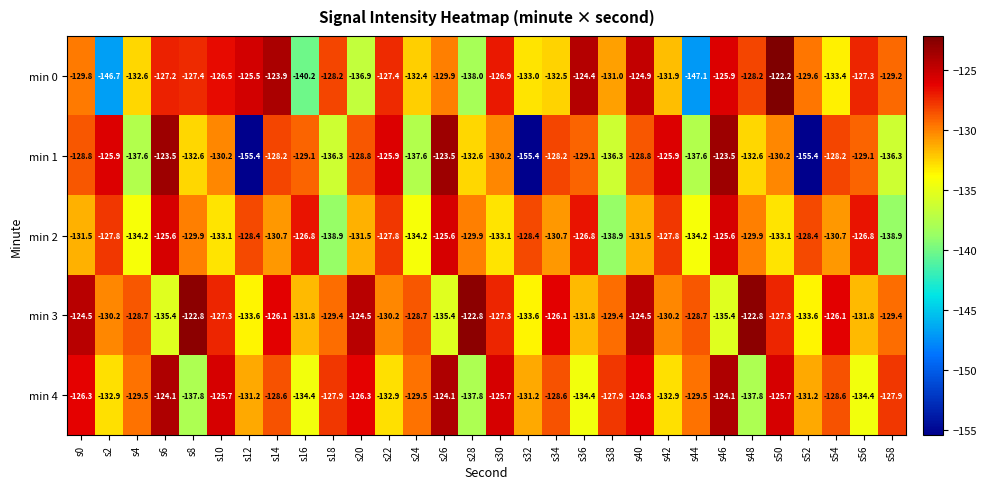

Which series changed the most between s6 and s38?

min 2